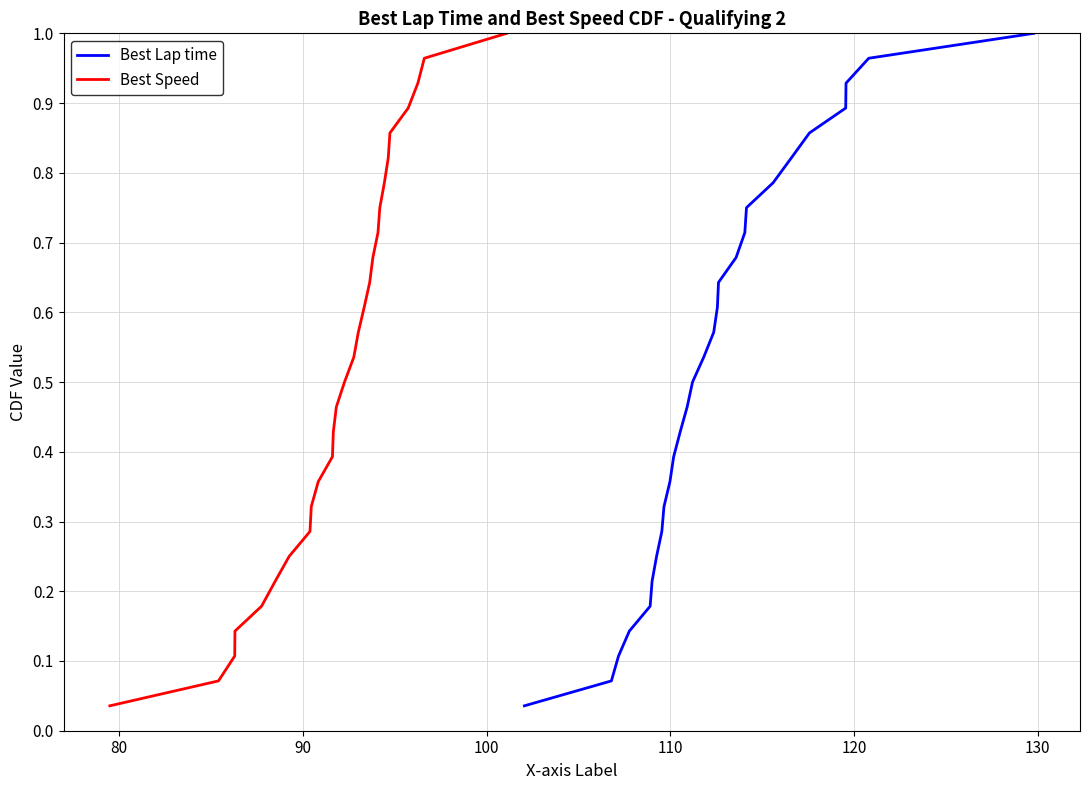

How many lines are shown in the chart?

2